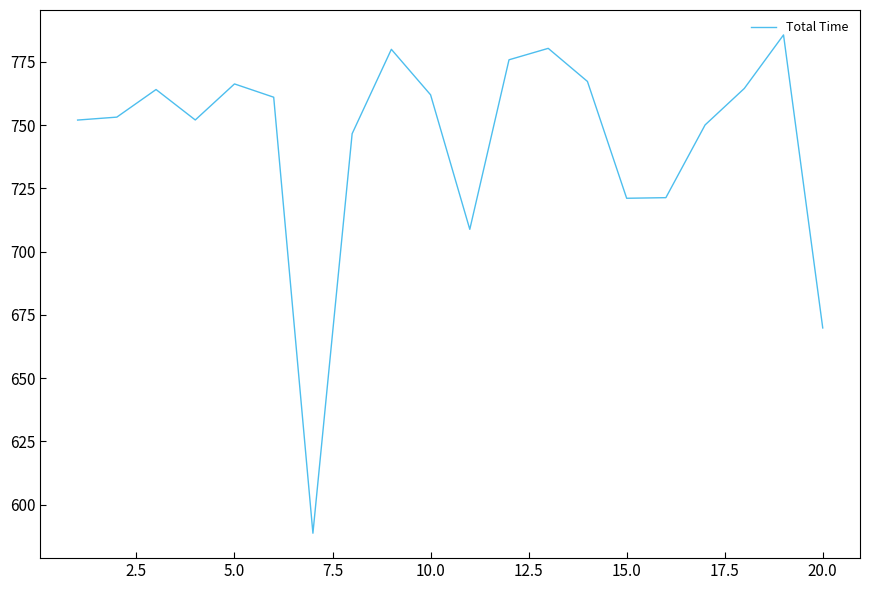

True or false: the data has more than 2 interior local peaks.

True